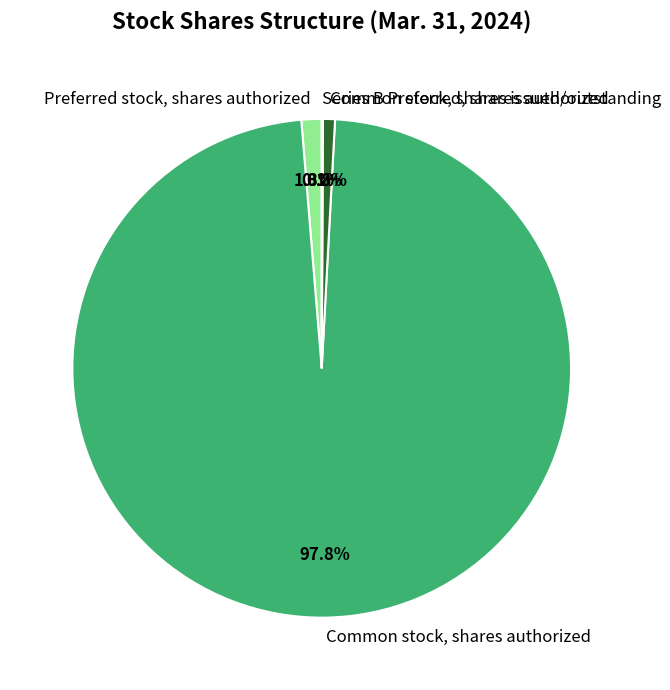

What is the ratio of the value at Preferred stock, shares authorized to the value at Common stock, shares issued/outstanding?

1.7